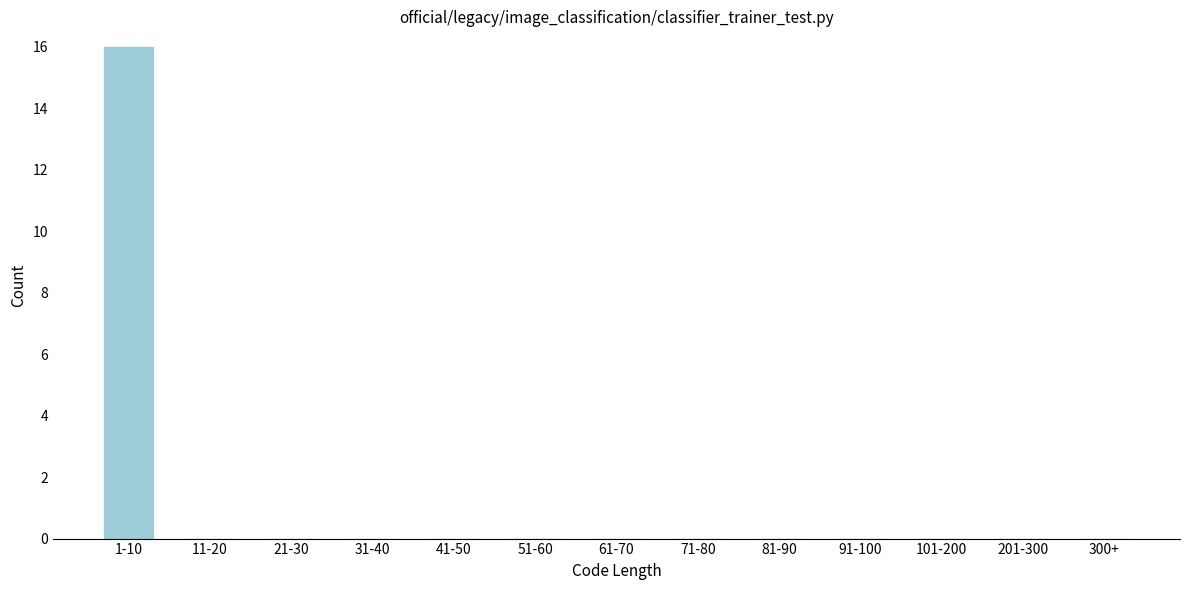

Reading right to left, extract all data points from this chart.

300+=0	201-300=0	101-200=0	91-100=0	81-90=0	71-80=0	61-70=0	51-60=0	41-50=0	31-40=0	21-30=0	11-20=0	1-10=16